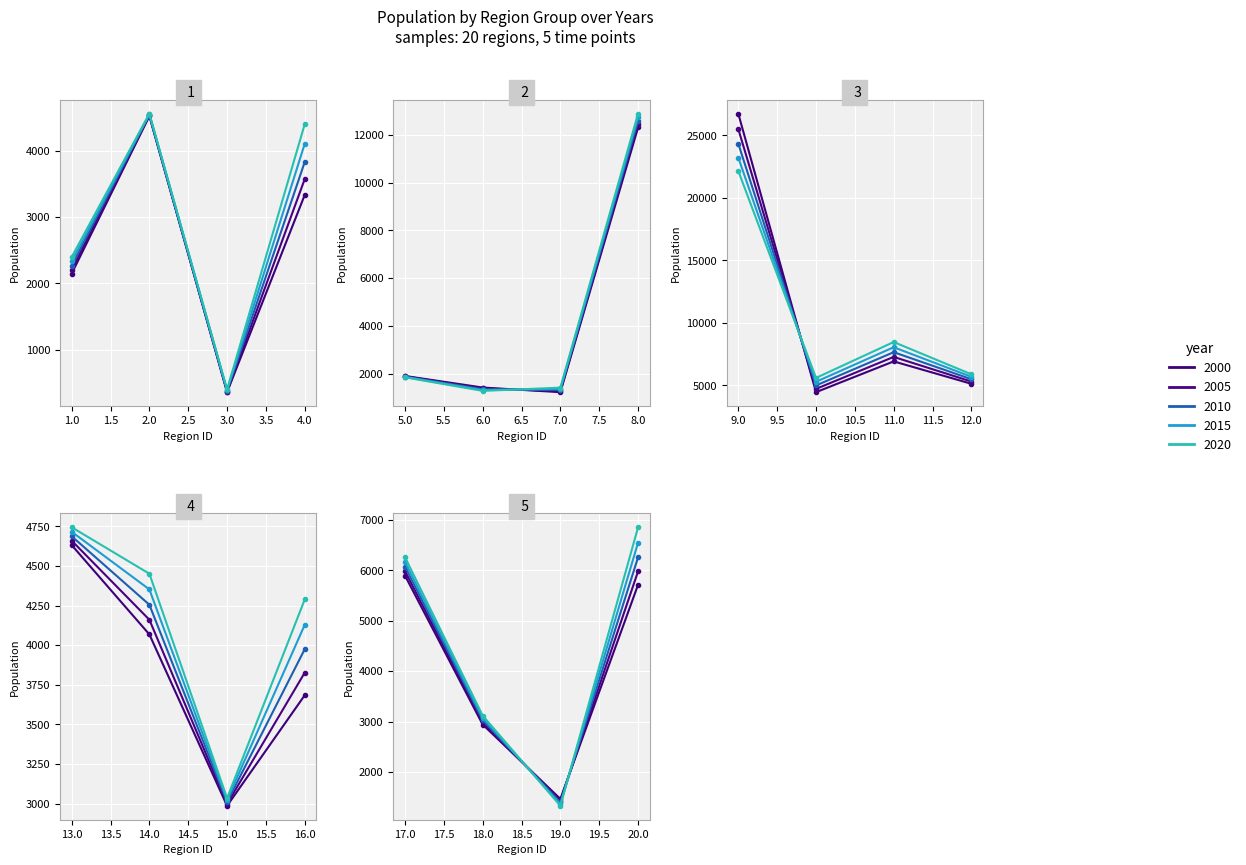

What is the highest value of the Pop_2005 series?

25503.6